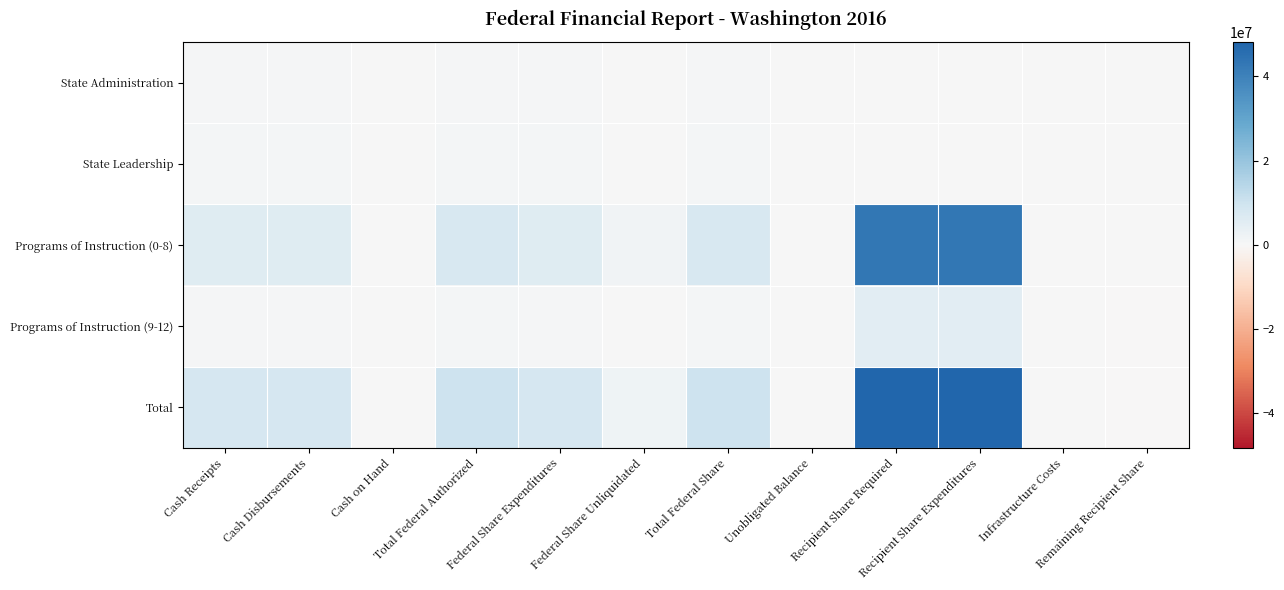

Which category has the lowest value across all series?

Remaining Recipient Share